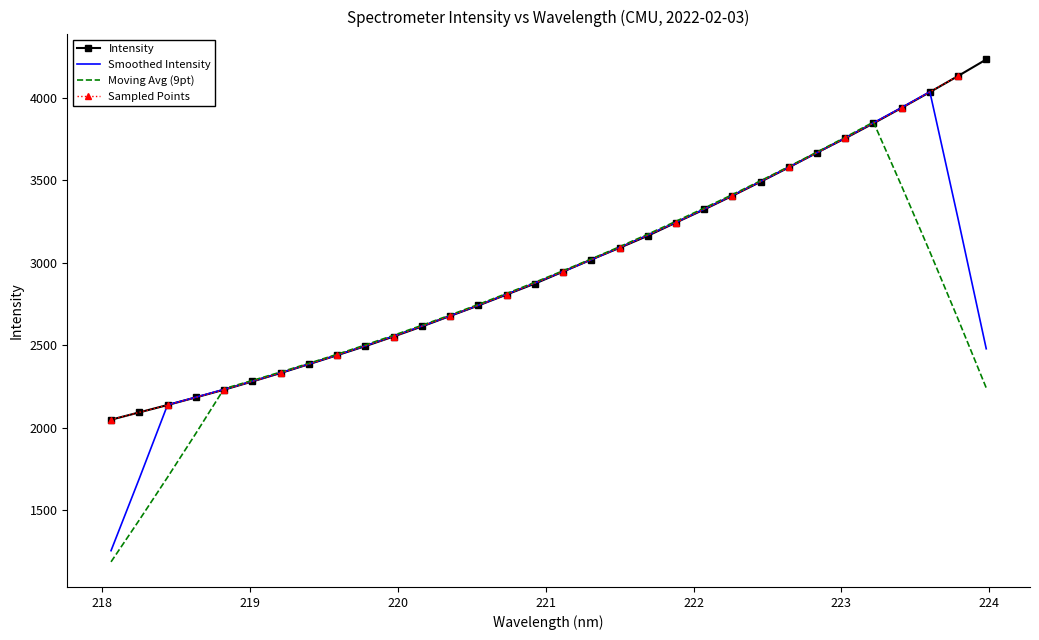

What position from the left is 222.263?

23